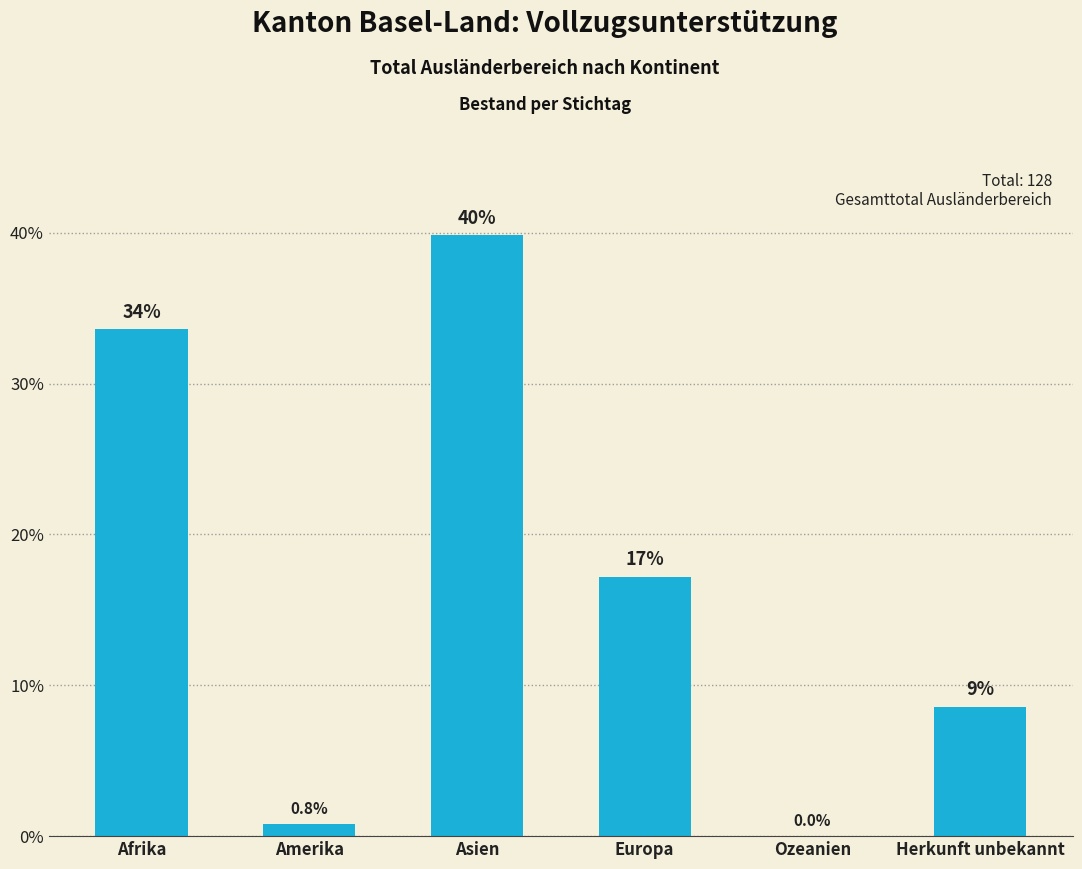

What is the maximum value shown in the chart?

39.8